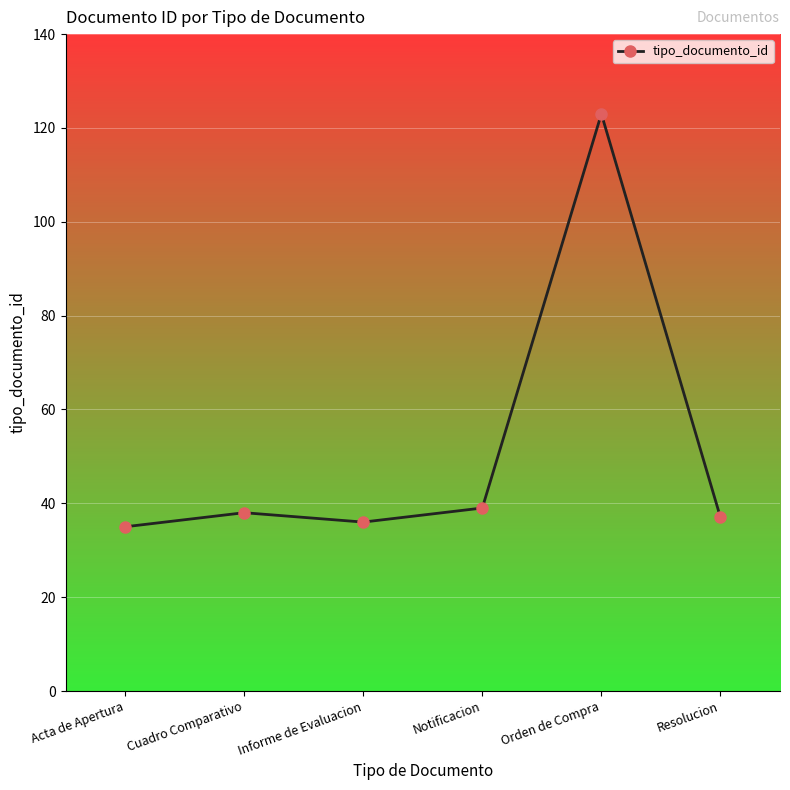

Reading right to left, list all the values displayed in this chart.

37	123	39	36	38	35